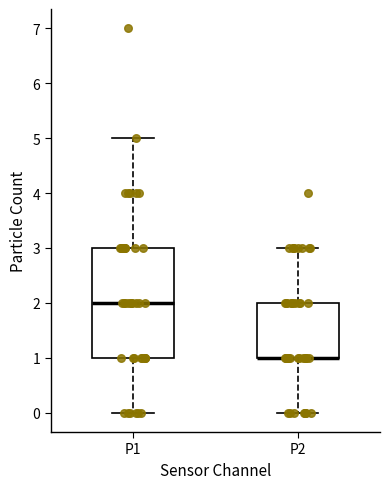

Which box is the tallest, from its lower edge to its upper edge?

P1